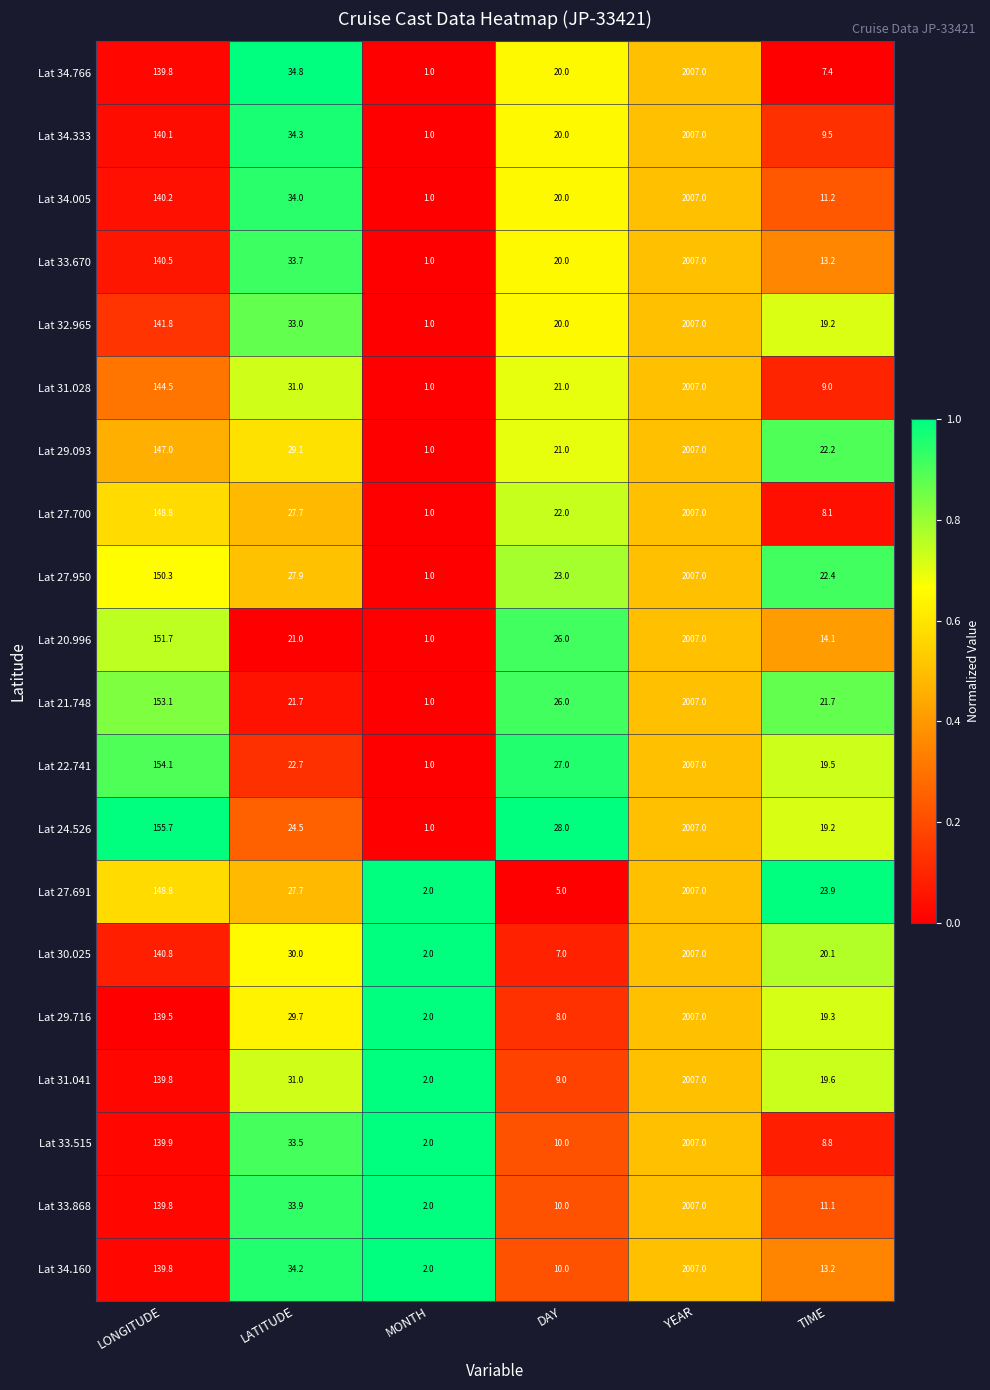

Count the number of categories in the chart.

6